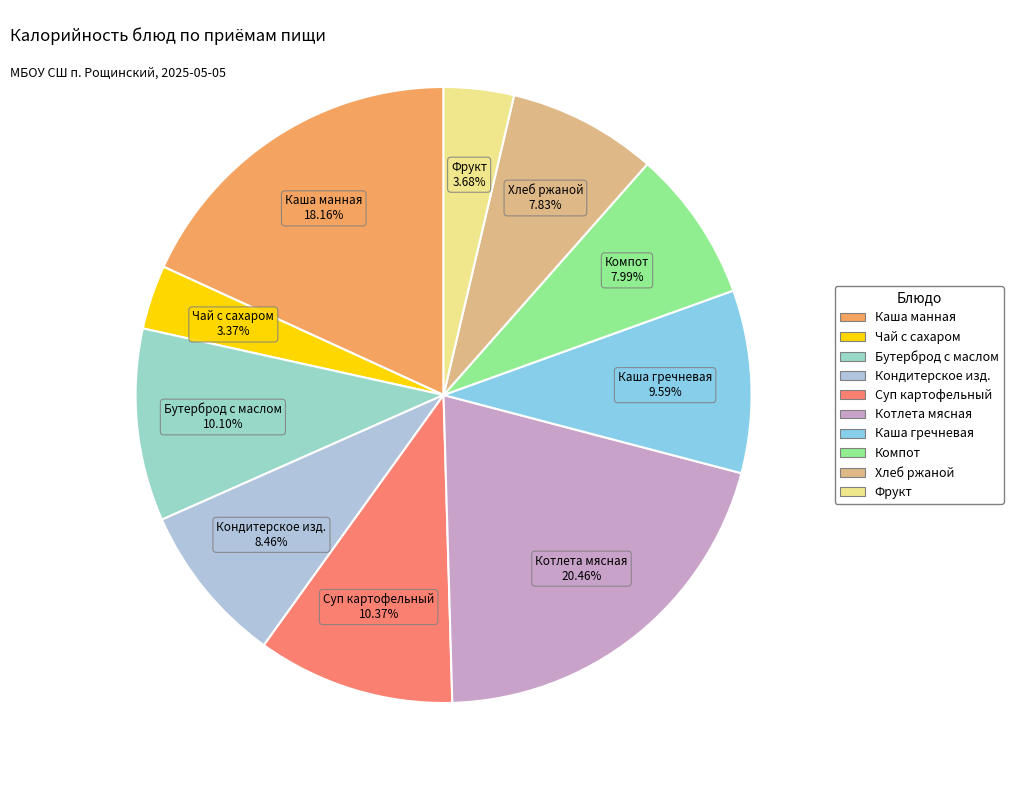

How many segments does this pie chart have?

10